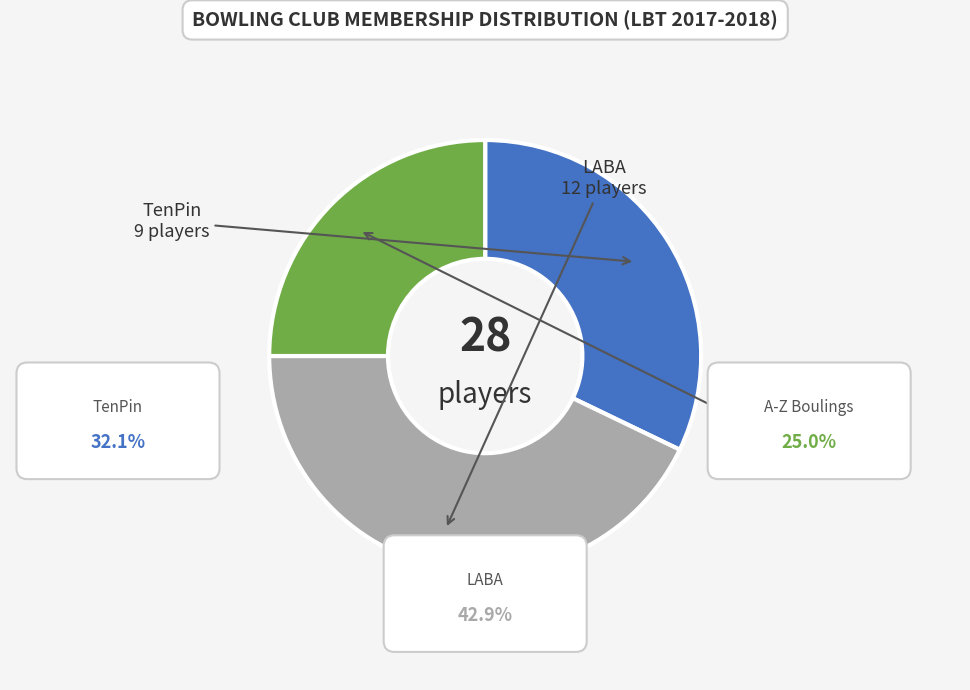

Approximately how many times larger is the value at A-Z Boulings compared to TenPin?

0.8